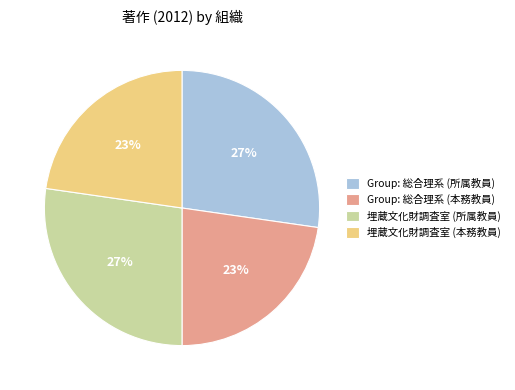

How many slices are in this pie chart?

4